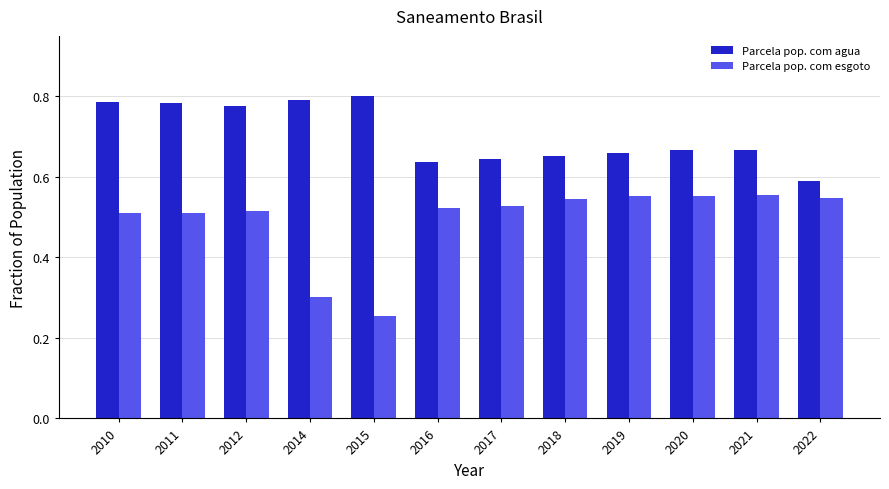

At which category does the chart reach its minimum across all series?

2015